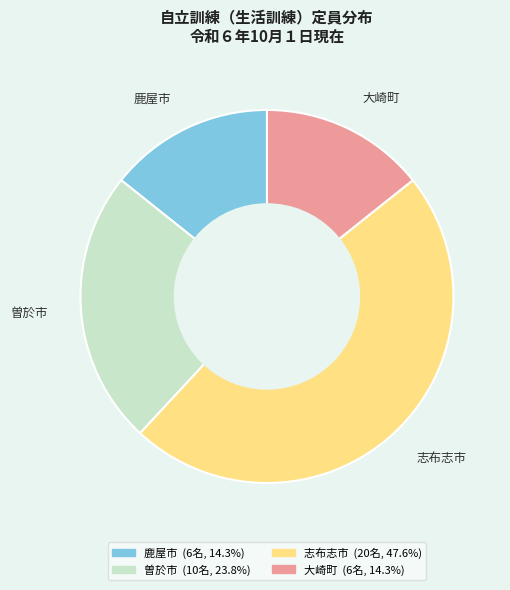

What is the largest slice in the pie chart?

志布志市